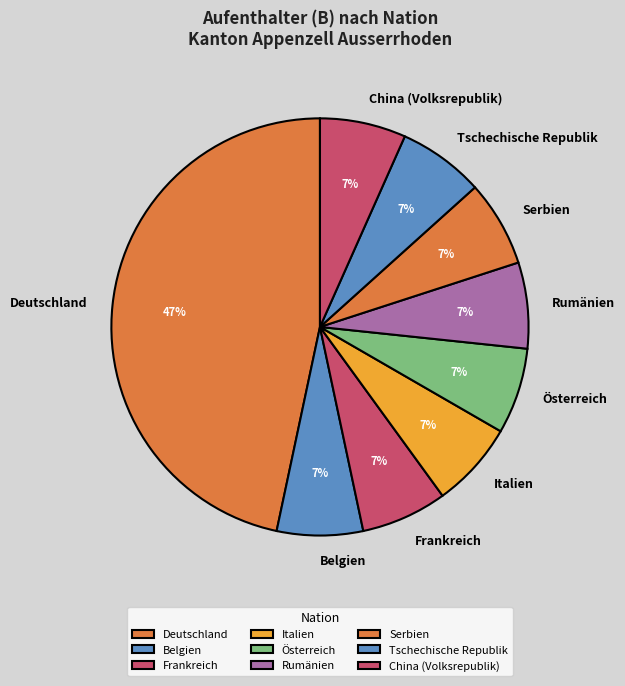

To the nearest percent, what percentage of the pie is Tschechische Republik?

7%